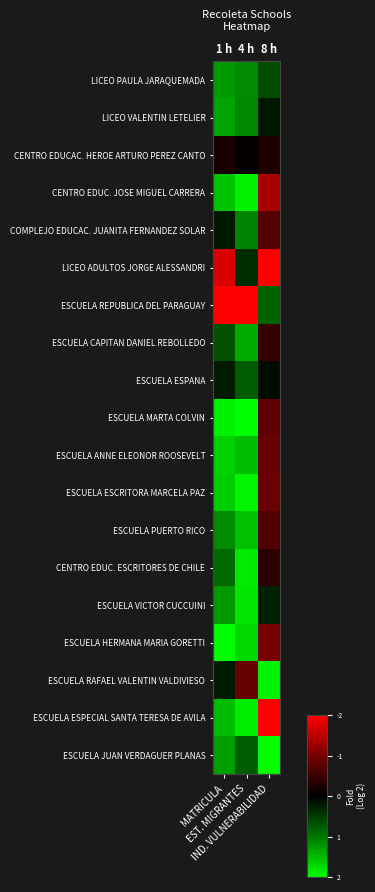

Is it true that ESCUELA RAFAEL VALENTIN VALDIVIESO equals 0.8 at MATRICULA?

False